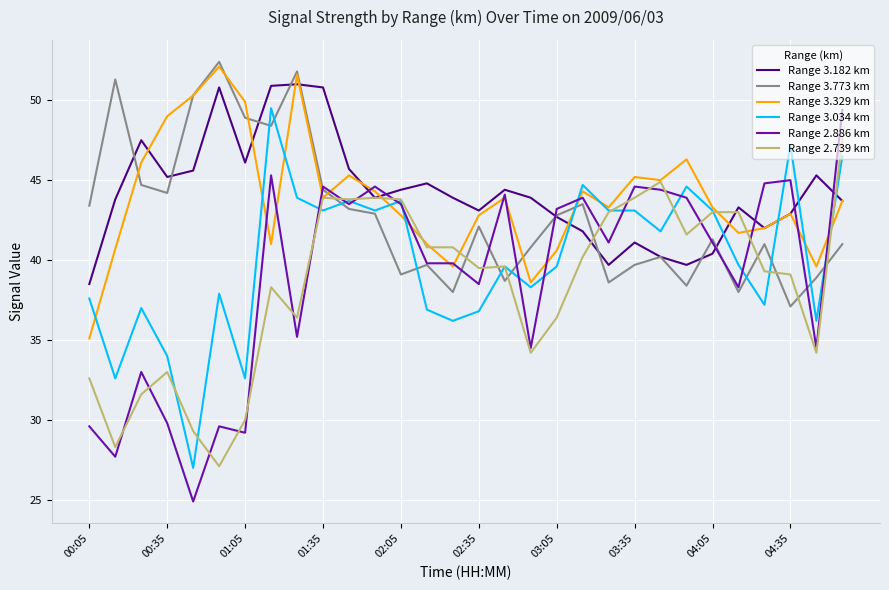

Which series has the largest range (max minus min)?

Range 2.886 km